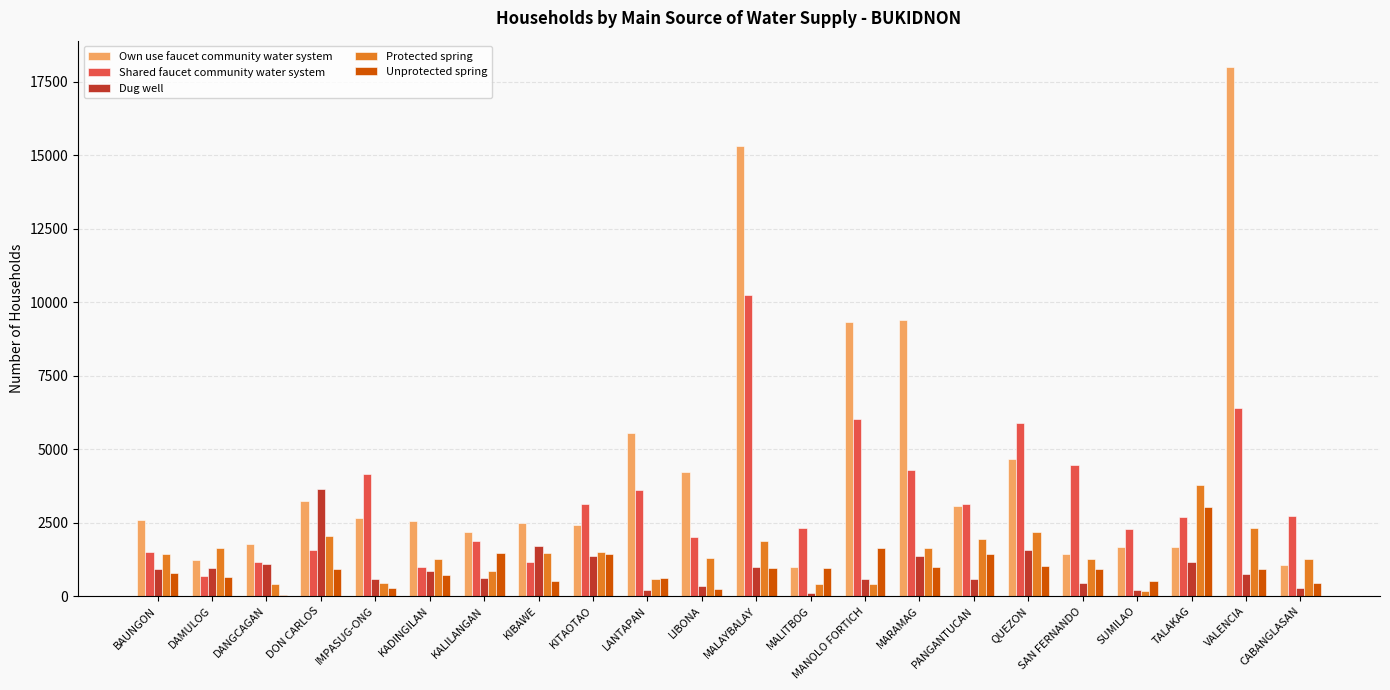

What is the spread (max minus min) of values at LIBONA?

3987